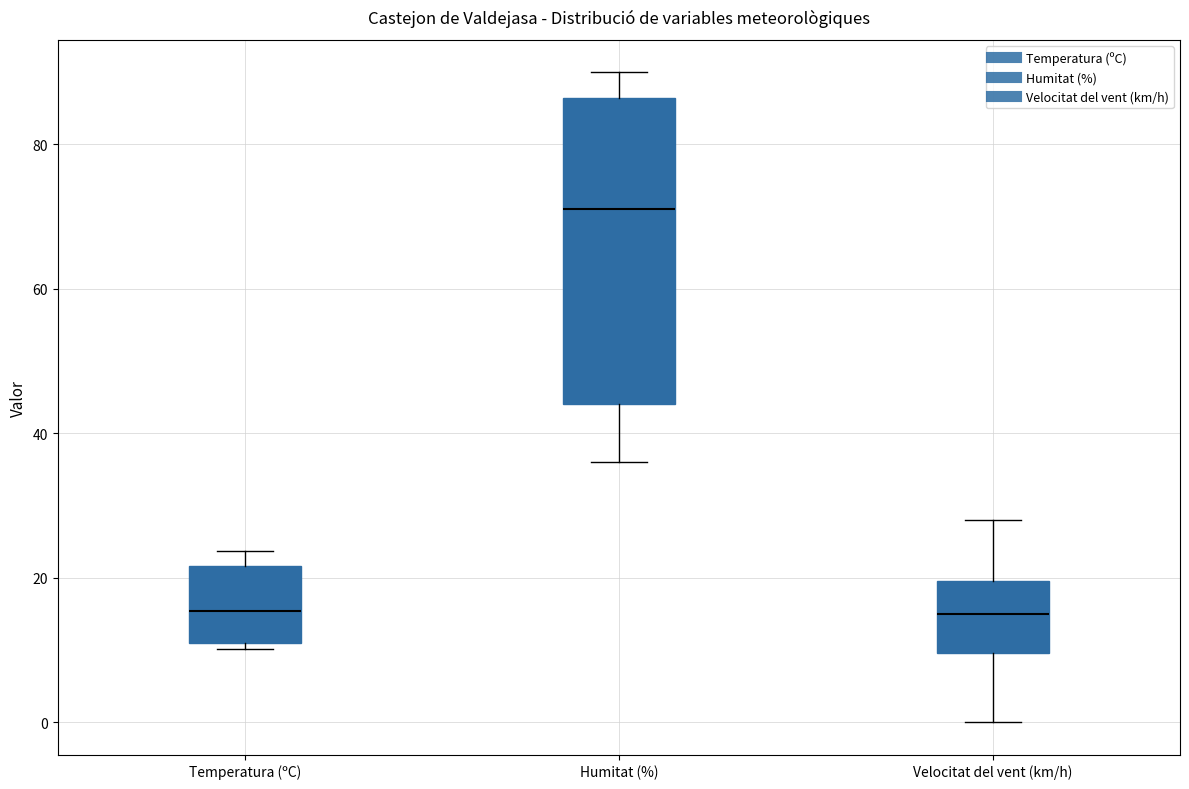

Reading left to right, transcribe this box plot: for each box, give where its median line is, the range the box spans, and where its two whiskers end, as read against the y-axis. The values are not printed on the chart, so give them approximately, as read against the axis.

Temperatura (ºC): median 16, box 12 to 22, whiskers 10 to 24
Humitat (%): median 72, box 44 to 86, whiskers 36 to 90
Velocitat del vent (km/h): median 16, box 10 to 20, whiskers 0 to 28